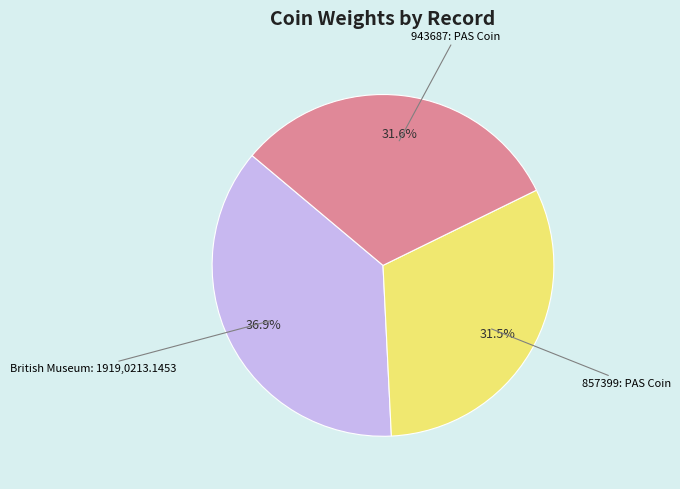

Does any single category account for the majority?

No